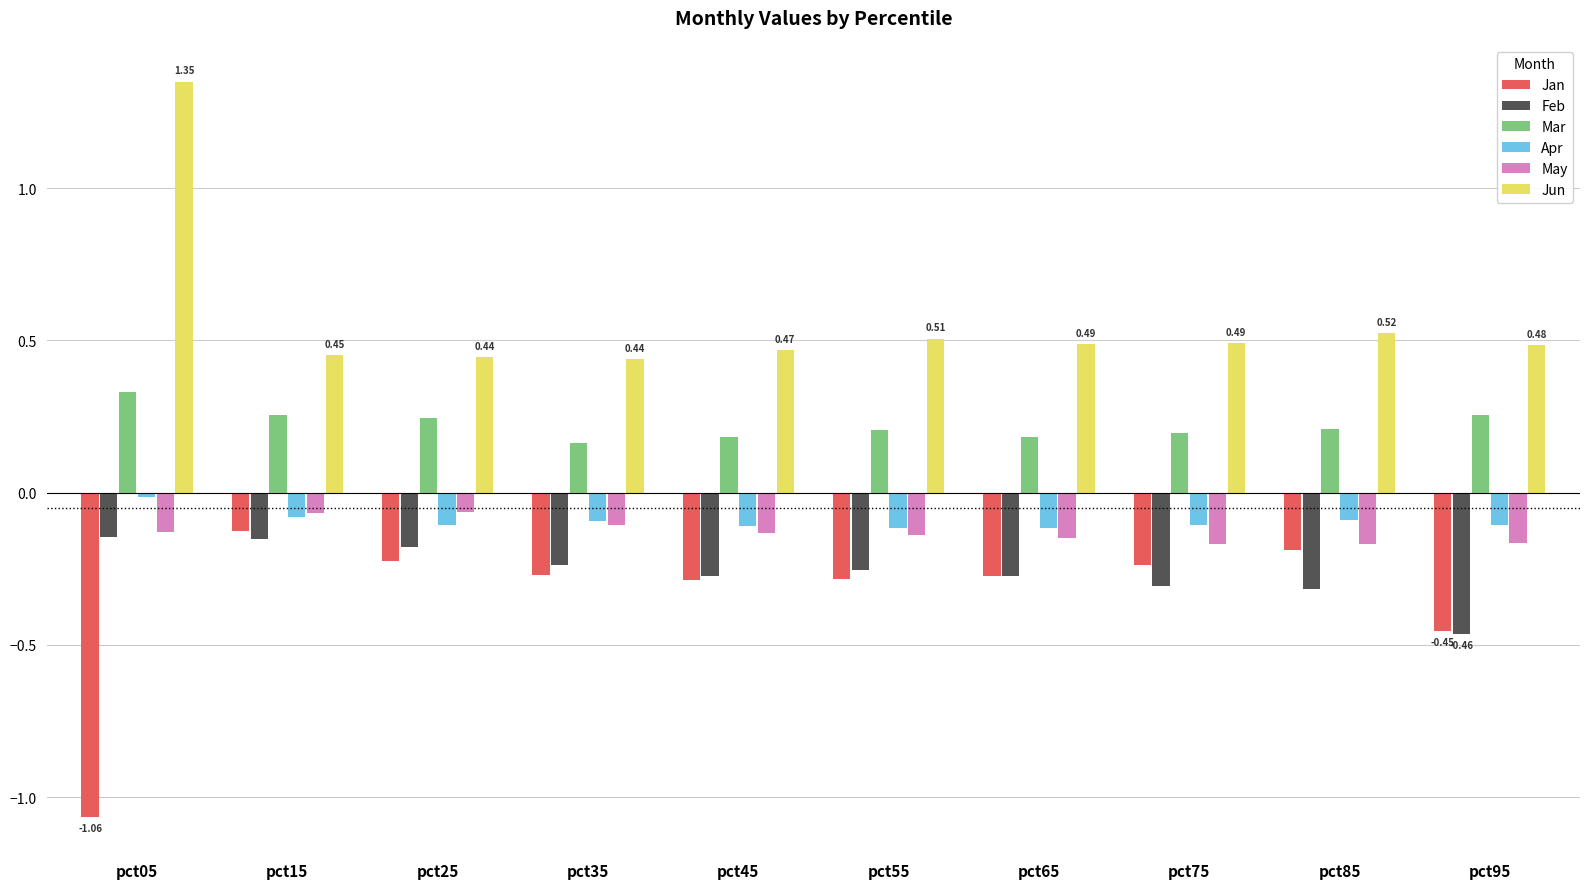

What is the difference between the Jun values at pct25 and pct85?

0.1